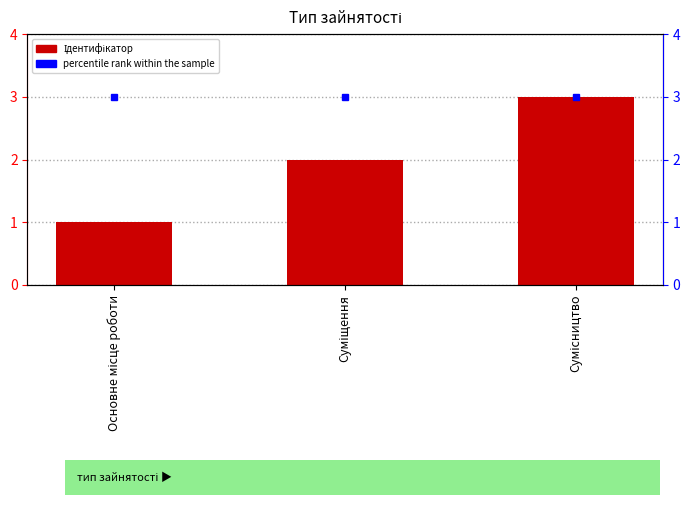

At which category is the sum across all series the highest?

Сумісництво